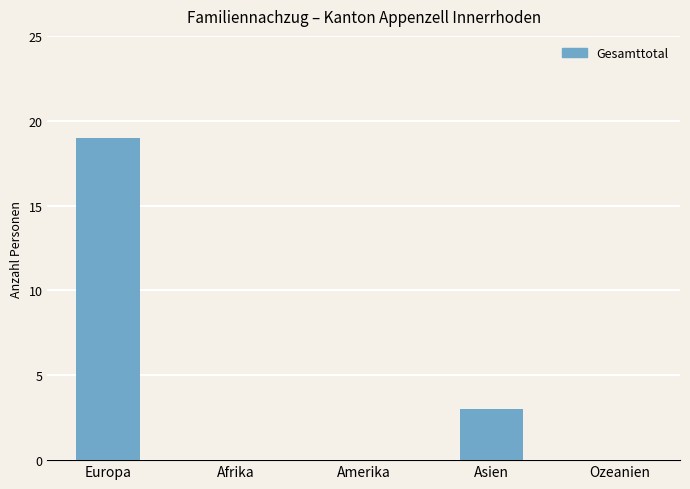

Where is the data nearest to the value 9?

Asien